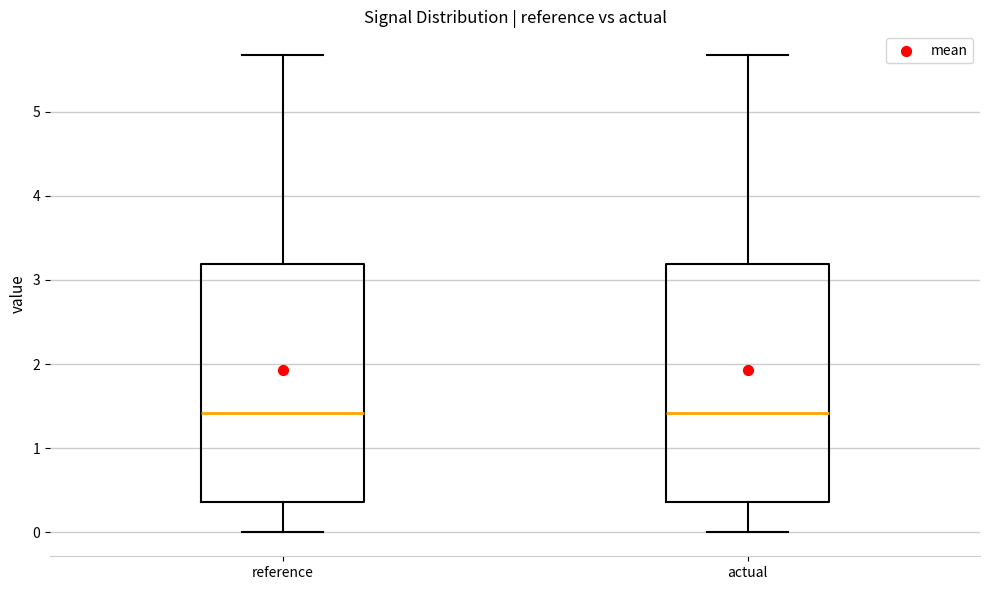

Where does the lower whisker of the box for reference end on the y-axis? The values are not printed on the chart, so give them approximately, as read against the axis.

0.0